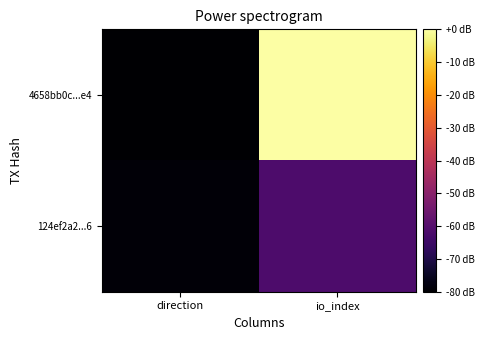

Between io_index and direction, which is larger?

io_index